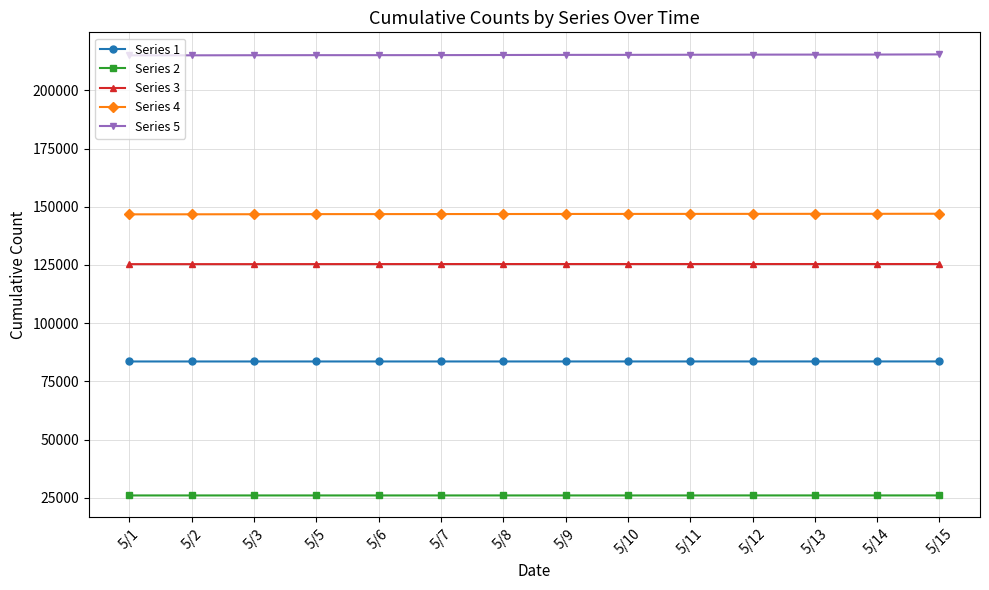

At how many categories does at least one series exceed 153798?

14